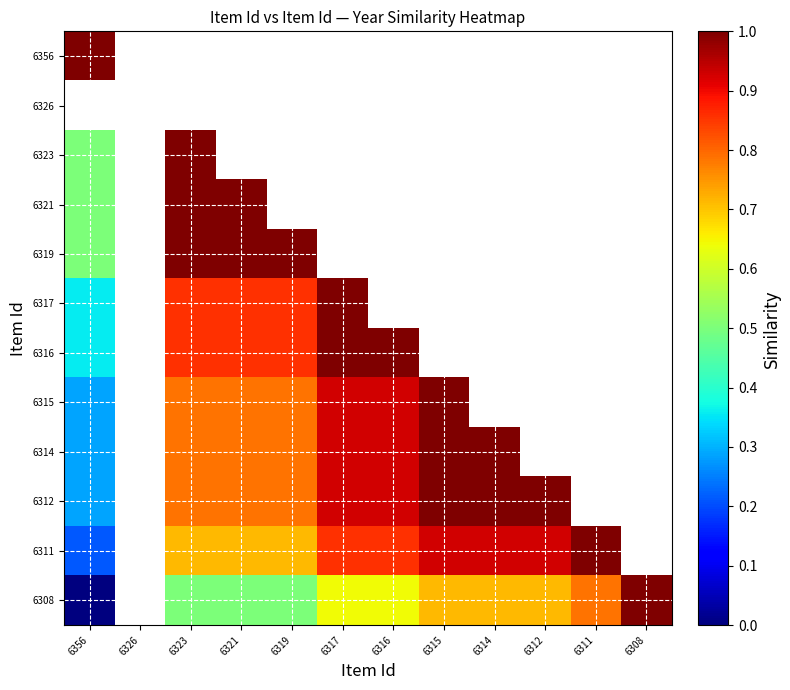

Which category has the highest value in the 6311 series?

6311